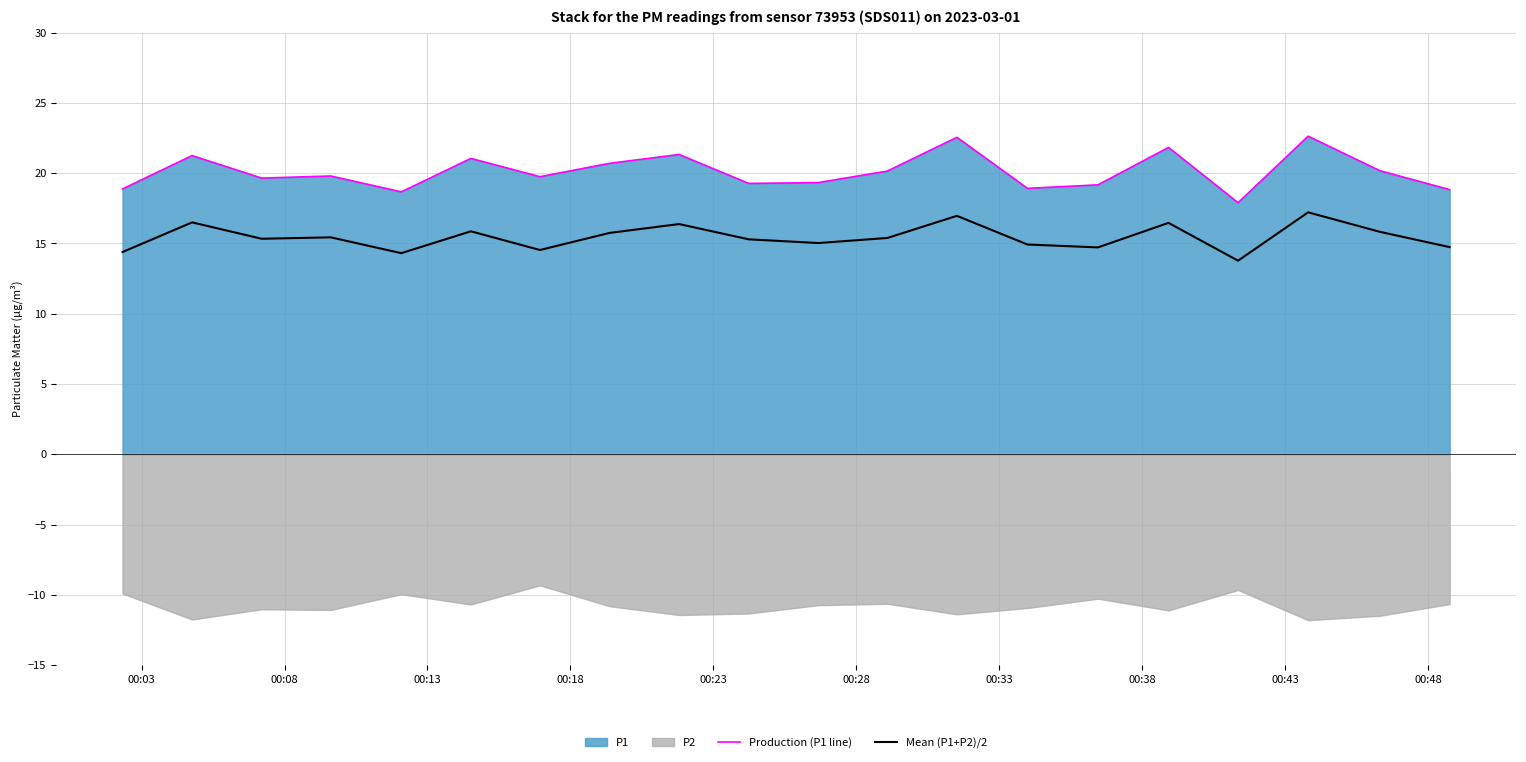

What is the greatest value displayed?

22.6